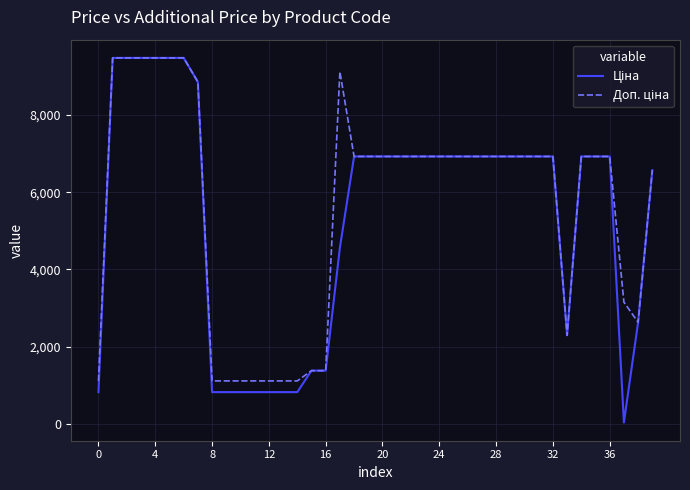

At which category is the sum across all series the highest?

4